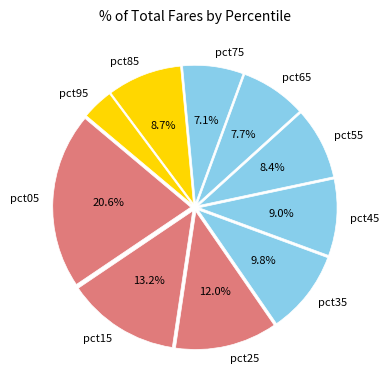

The pct95 slice represents 4% of the pie. True or false?

True